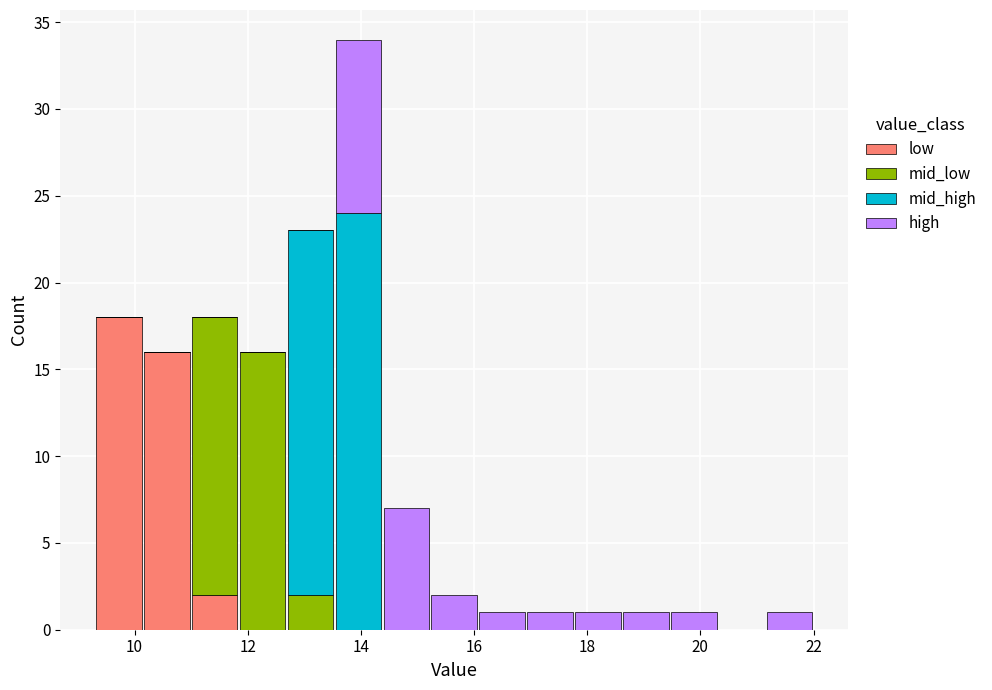

Which range on the x-axis has the tallest stacked bar (by total height)?

13.6 to 14.4